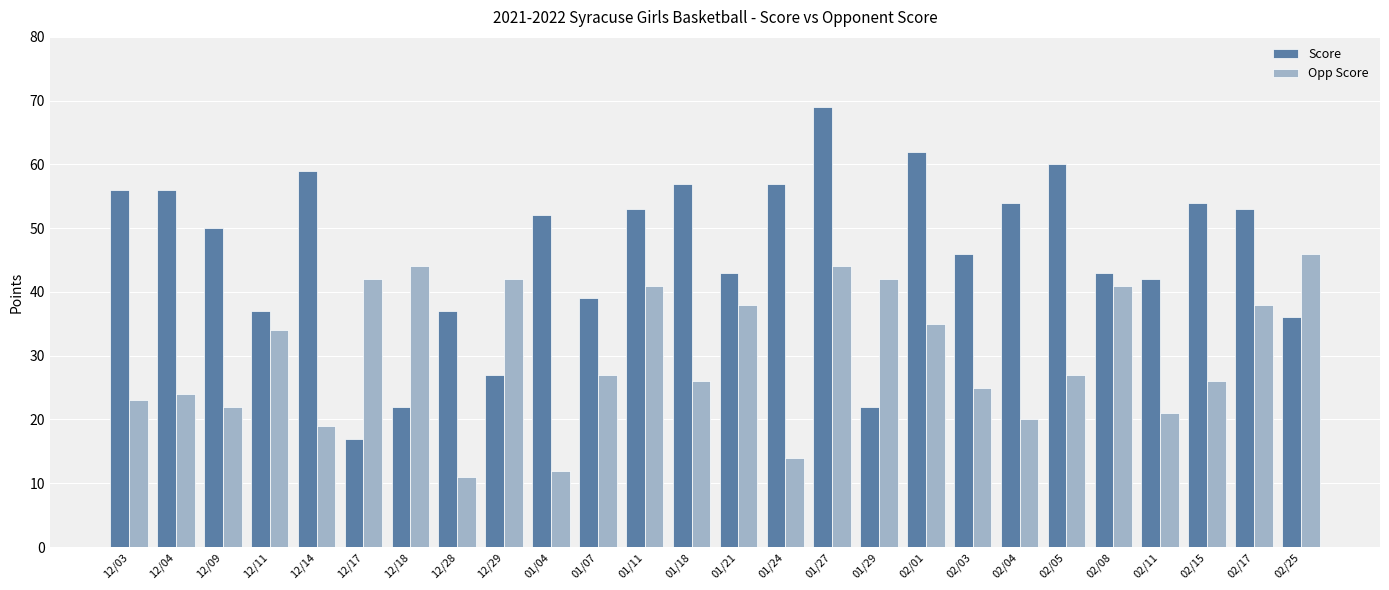

What is the highest value of the Opp Score series?

46